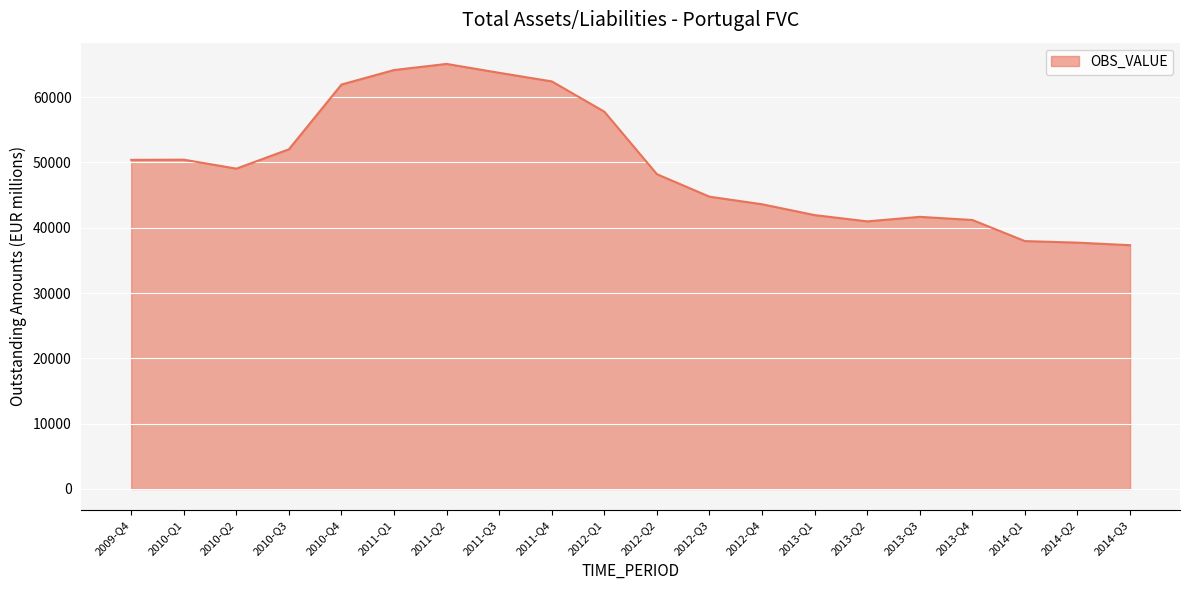

Is it true that the value at 2014-Q3 is 37318.0?

True